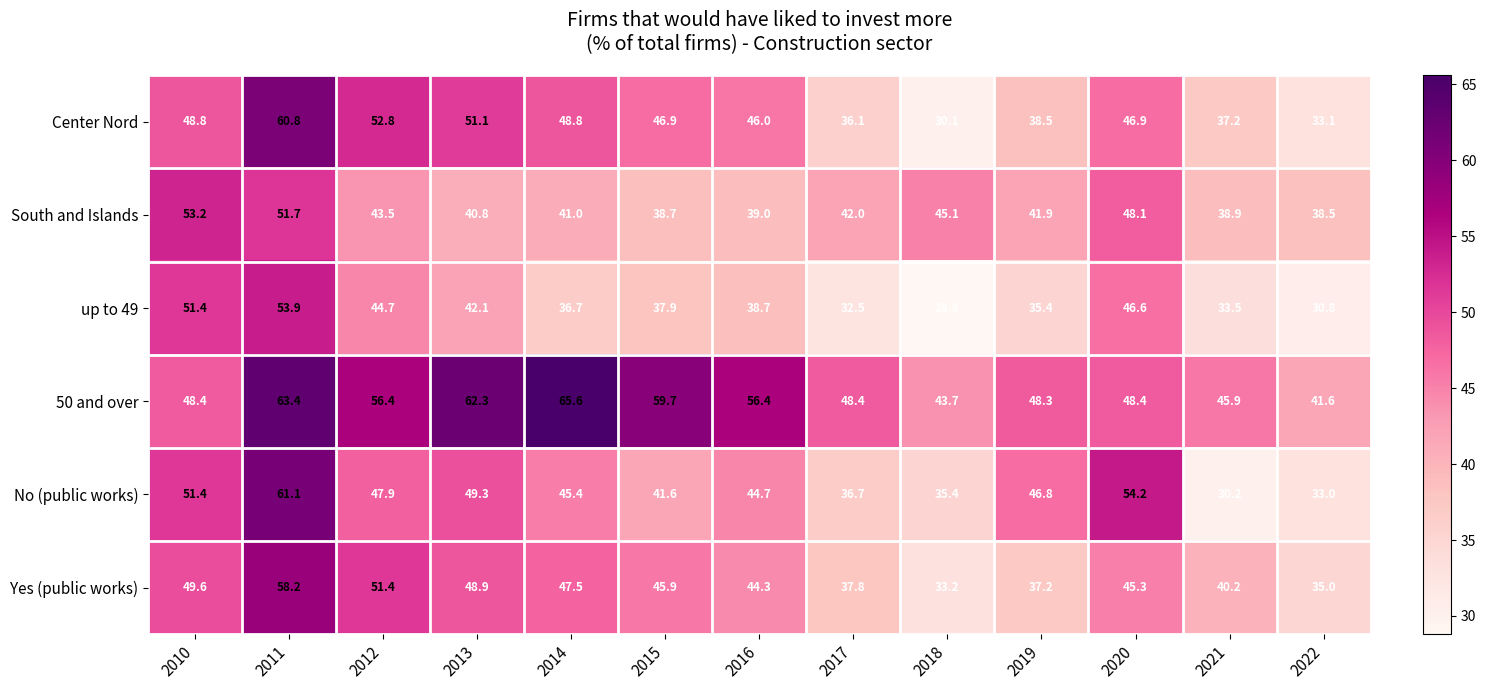

How many categories are shown in the chart?

13